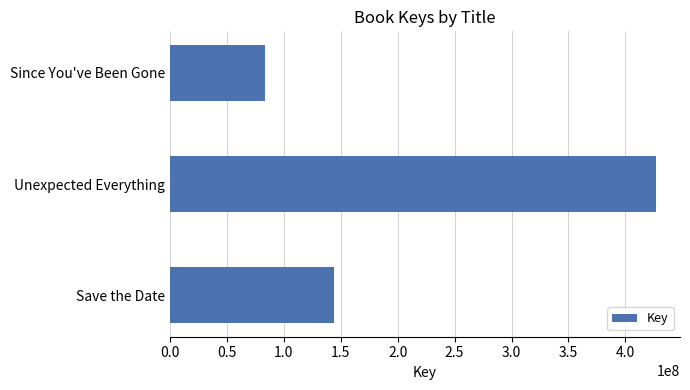

What is the greatest value displayed?

426713605